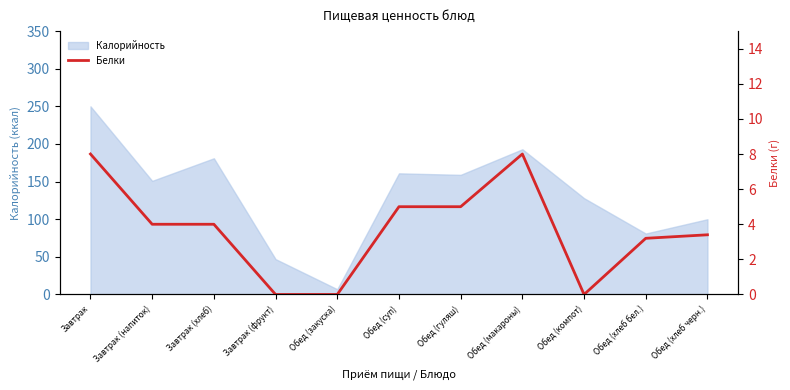

Where does the data first go above 4?

Завтрак